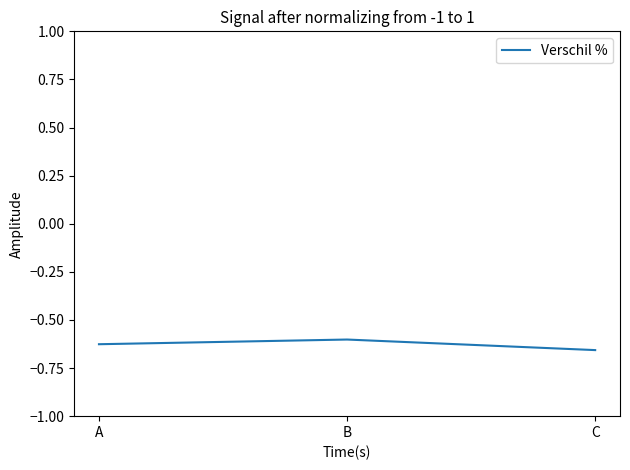

Between C and B, which is larger?

B